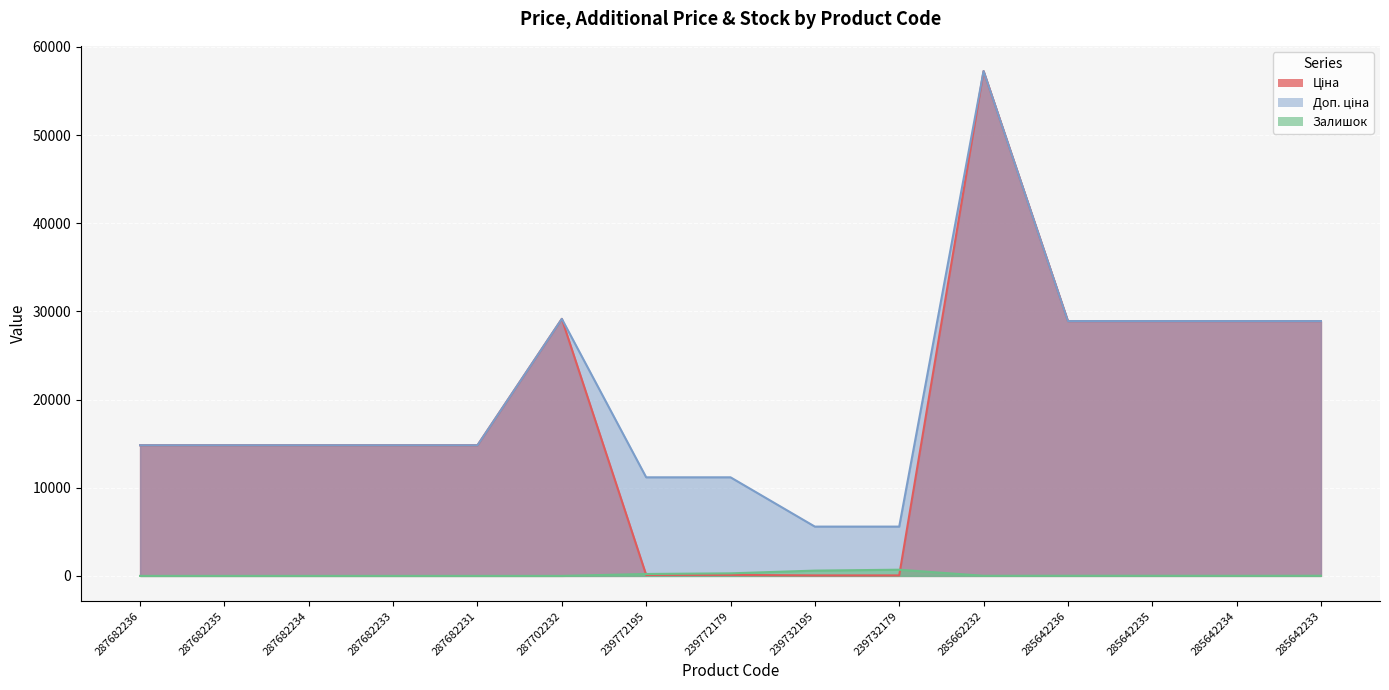

Is it true that Доп. ціна equals 5591.0 at 239732179?

True